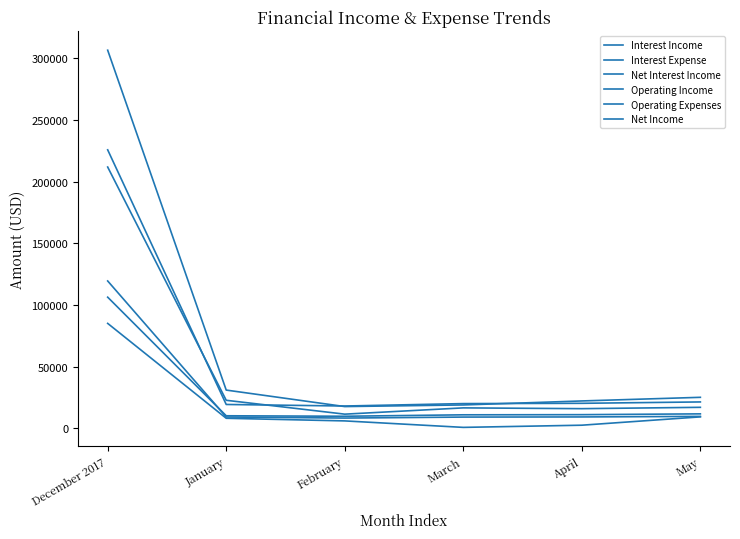

Rank the categories by Net Income value from lowest to highest.

March, April, February, January, May, December 2017